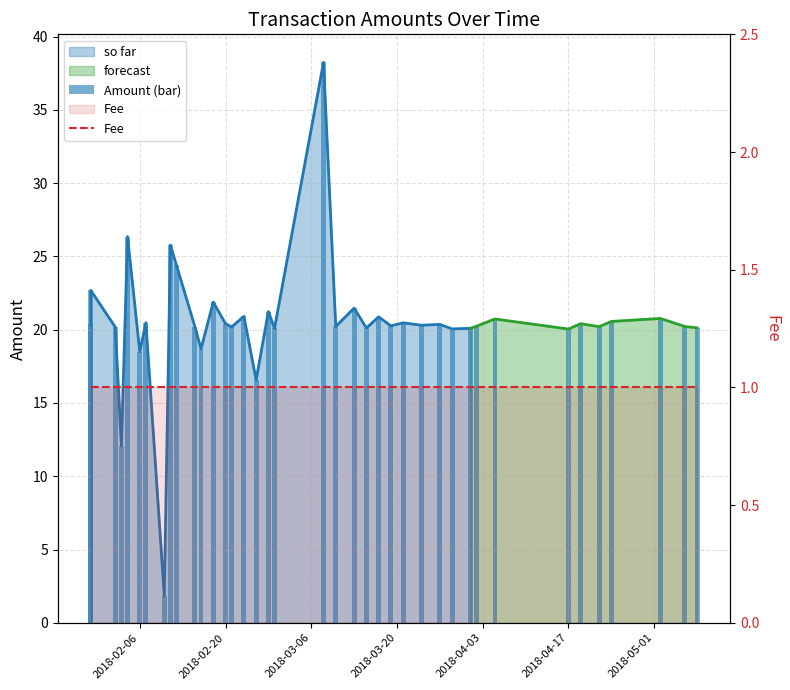

What is the difference between the maximum and minimum values in the Amount (bar) series?

36.4